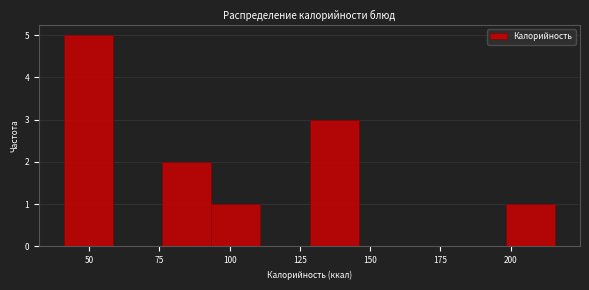

Around what value on the x-axis is the tallest bar? Give the approximate position of its centre, as read against the axis.

50